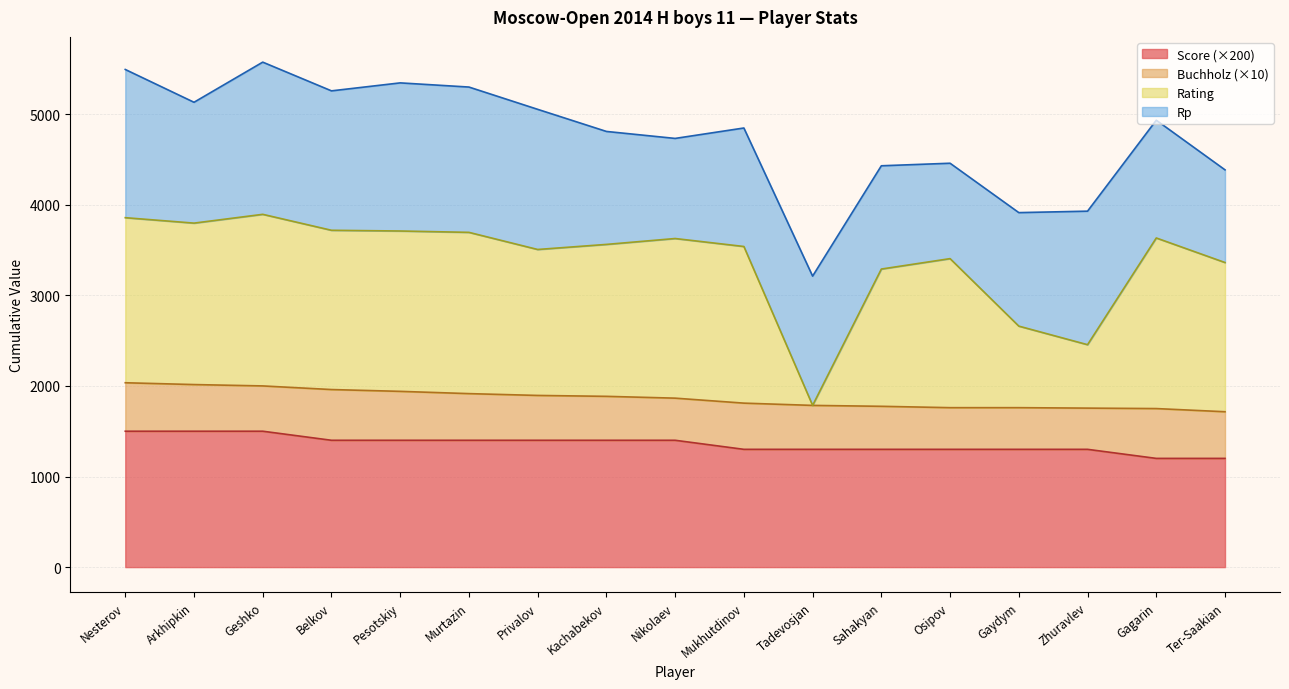

What is the maximum value for Score (×200)?

1500